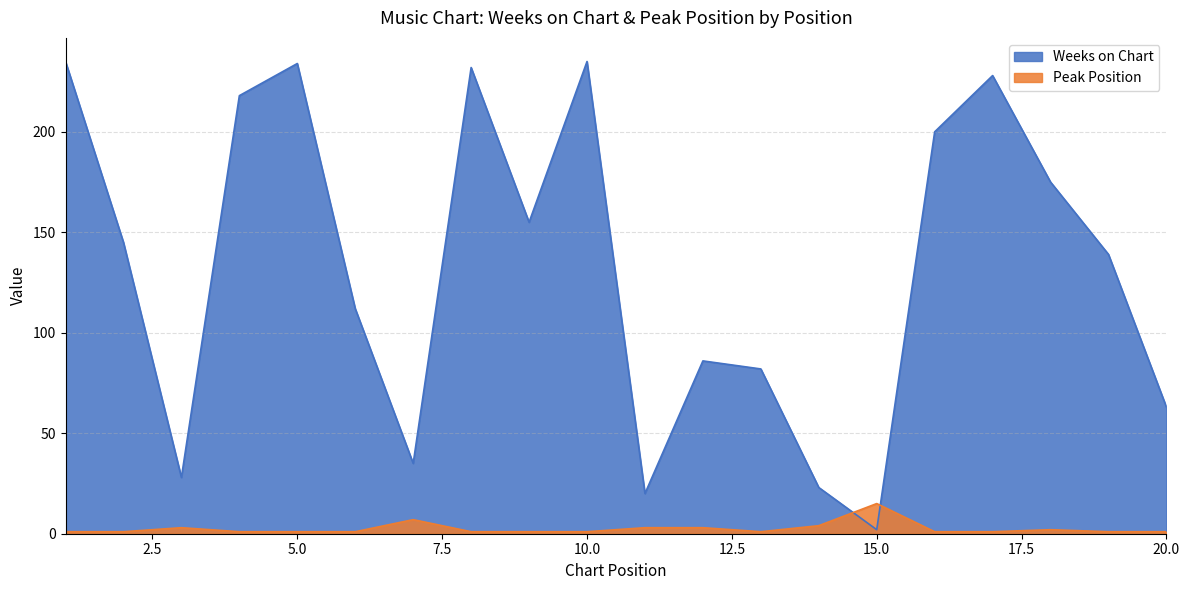

Count the number of categories in the chart.

20